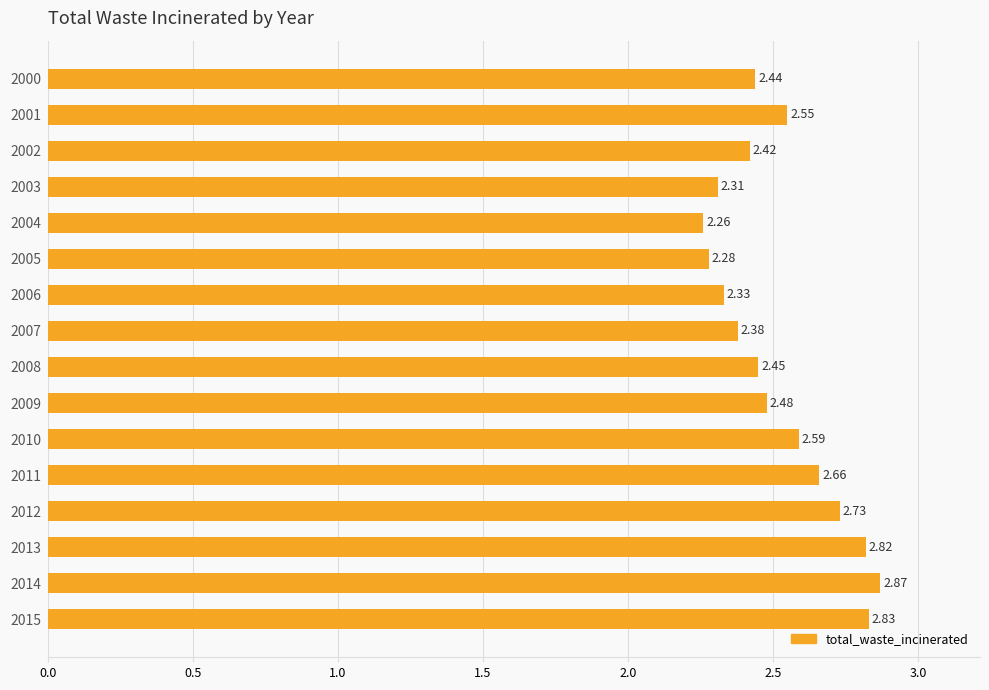

Which category has the highest value across all series?

2014